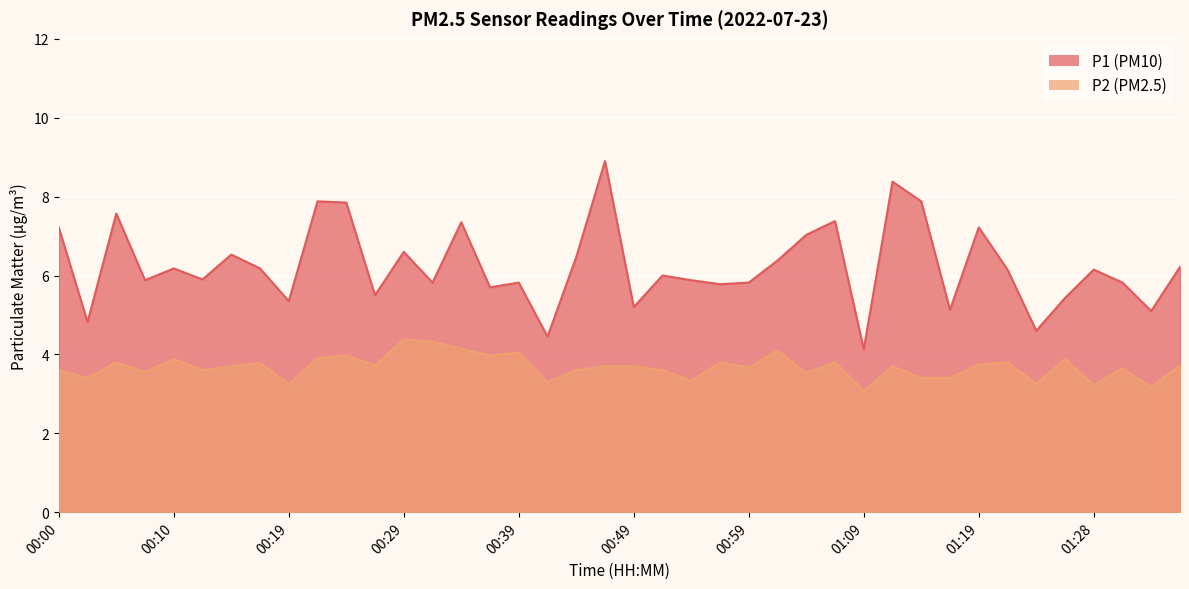

List the series in order of their overall mean, highest first.

P1, P2